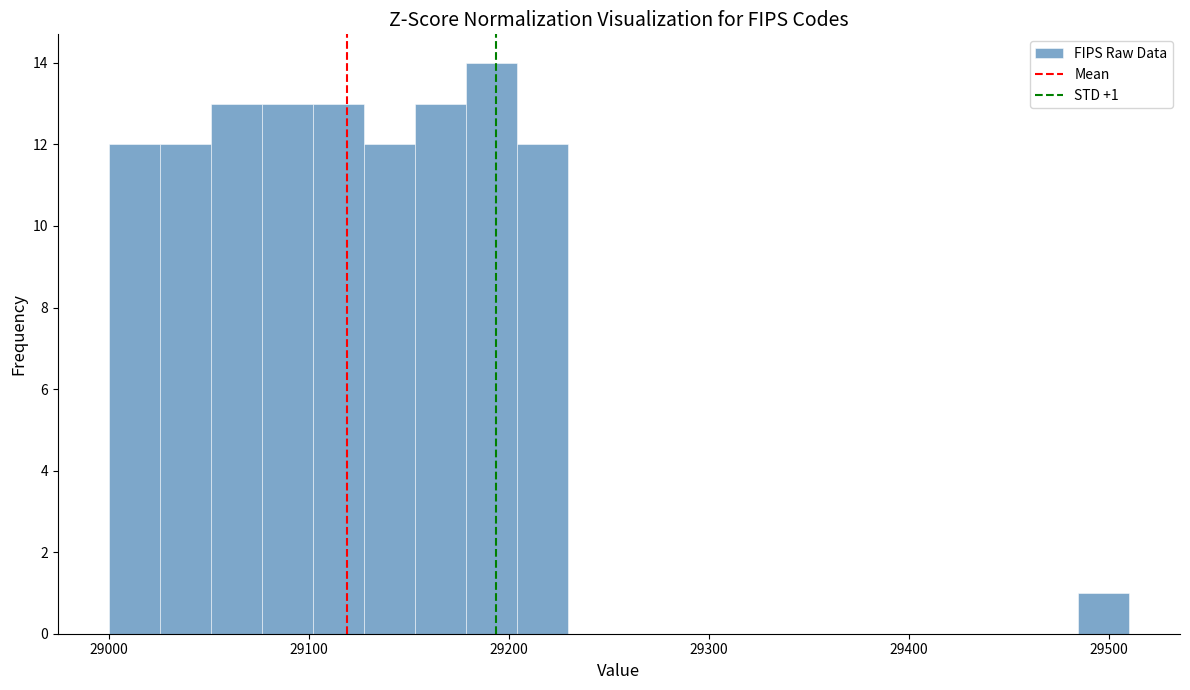

Around what value on the x-axis is the tallest bar? Give the approximate position of its centre, as read against the axis.

29190